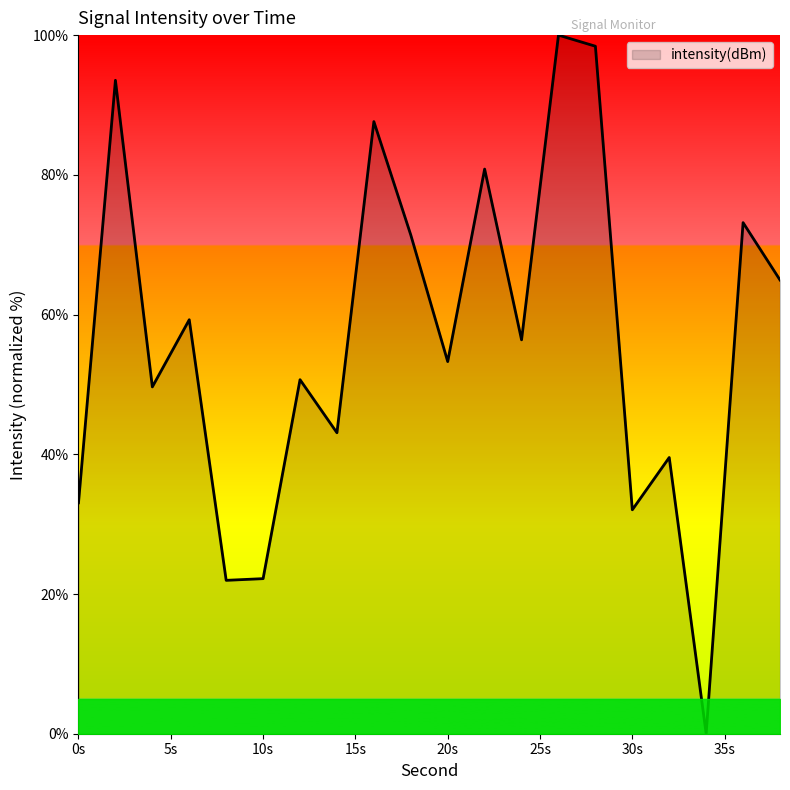

Does the chart have visible grid lines?

No